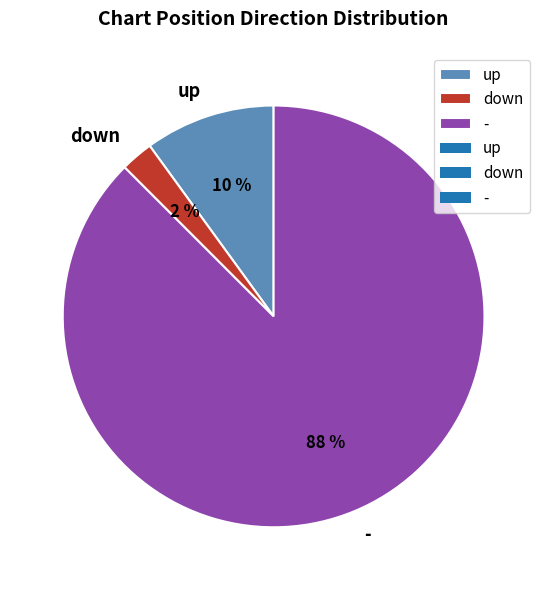

Which slice is the smallest?

down